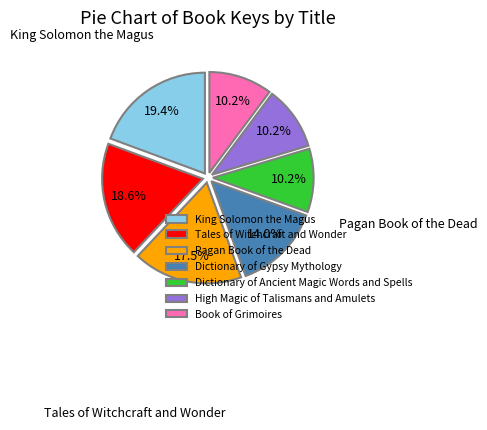

Which slice is the largest?

King Solomon the Magus